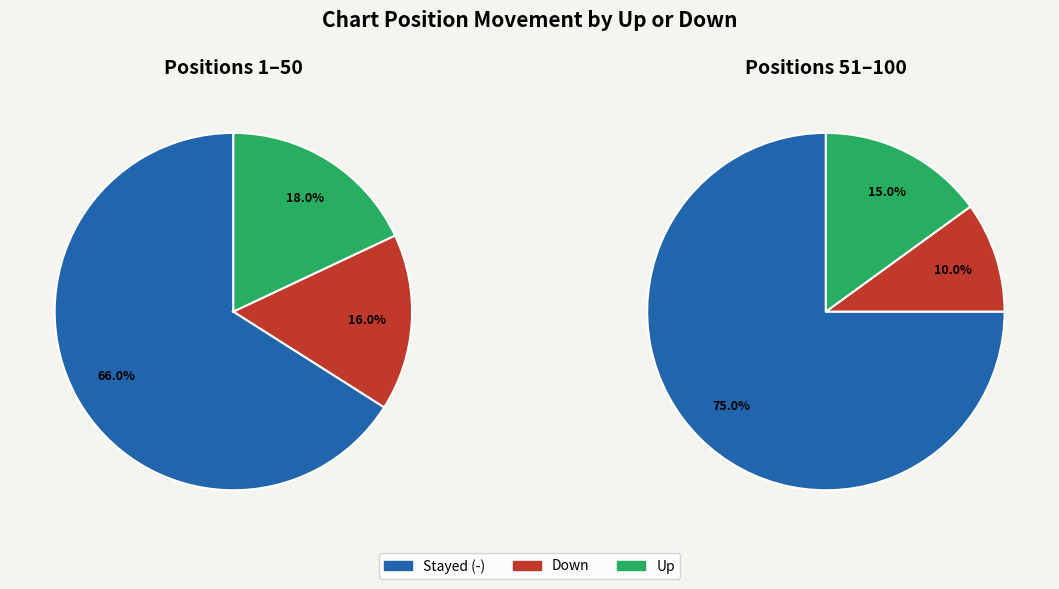

Count the number of slices in the pie.

6